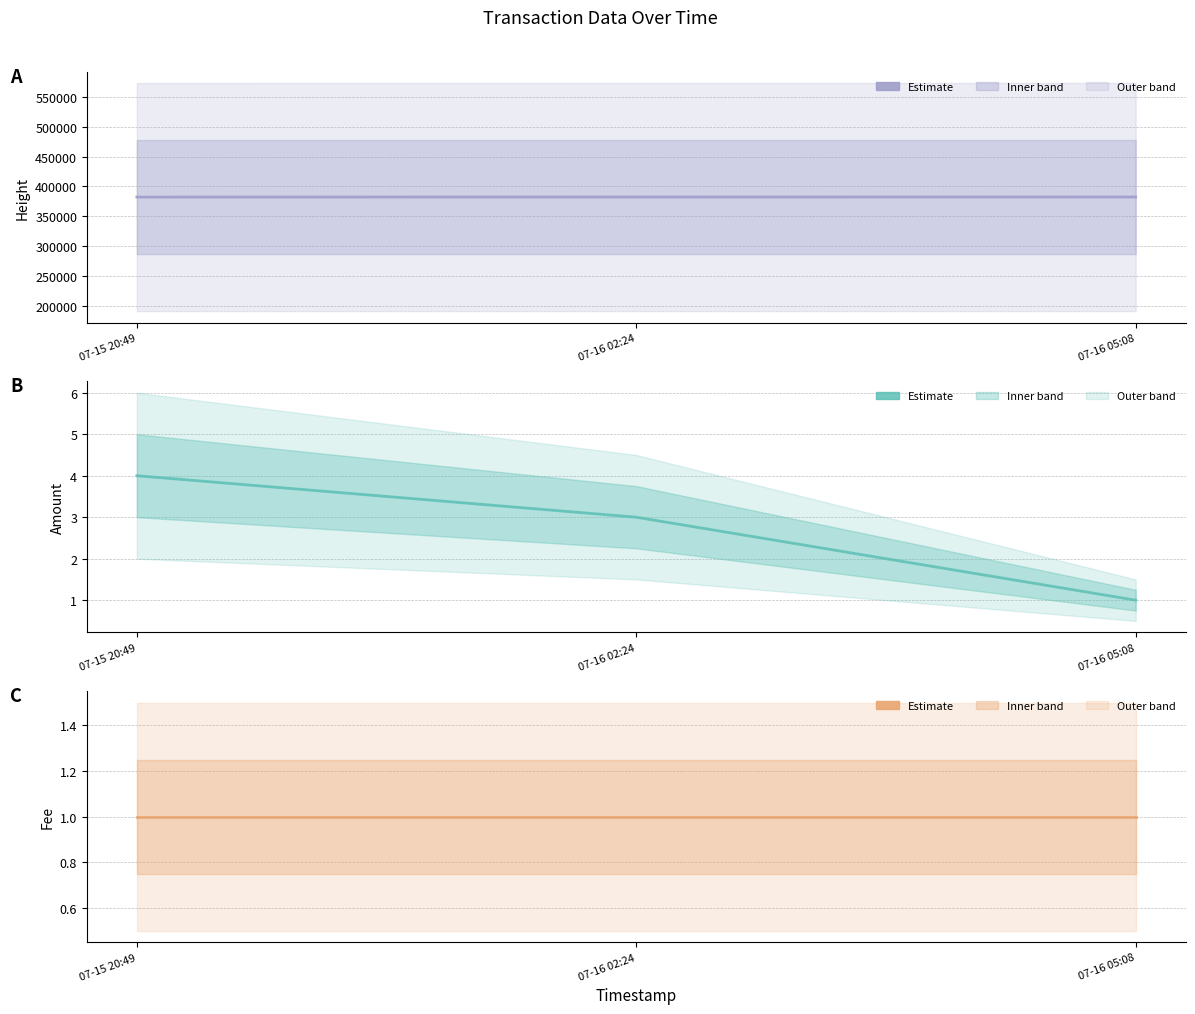

What is the difference between the Height values at 07-16 02:24 and 07-16 05:08?

41